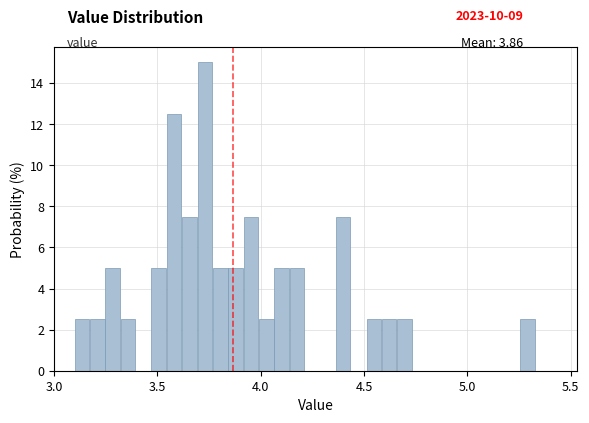

Around what value on the x-axis is the tallest bar? Give the approximate position of its centre, as read against the axis.

3.75